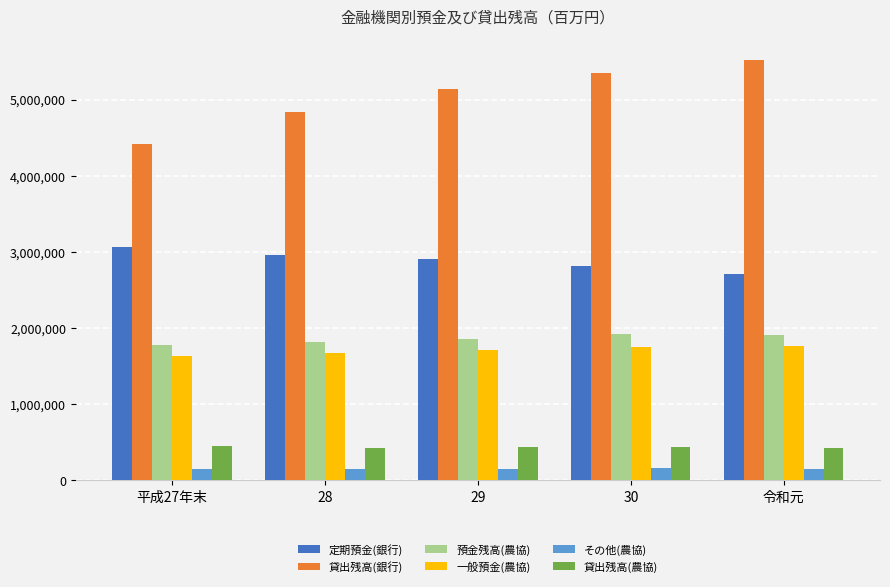

The value of 預金残高(農協) at 30 is 1015857. True or false?

False